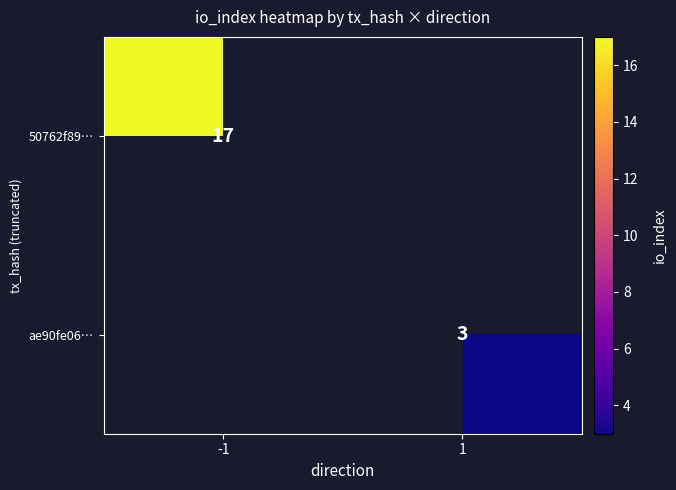

Is it true that ae90fe06… equals 1 at 1?

False